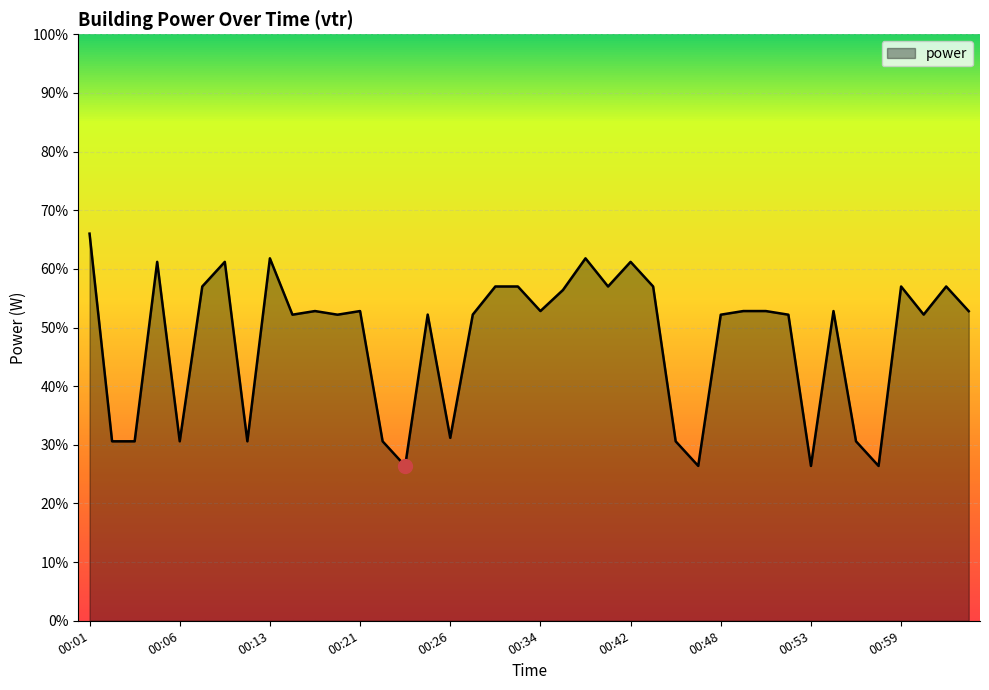

What is the difference between the maximum and minimum values?

39.6